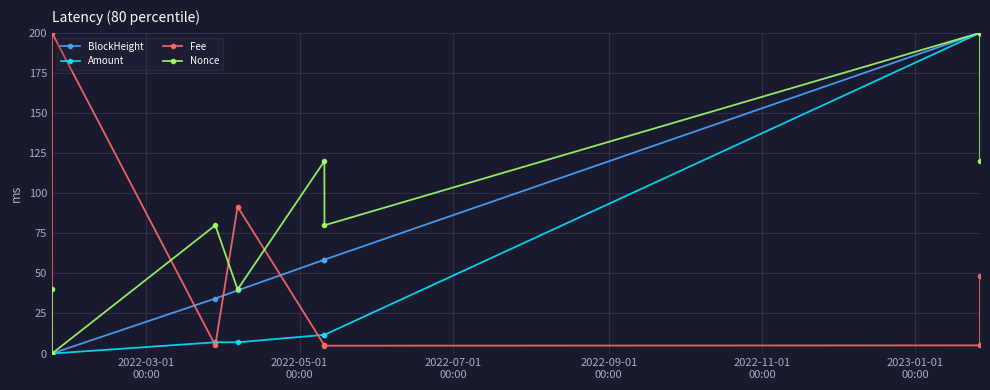

How many values in the BlockHeight series exceed 58?

4